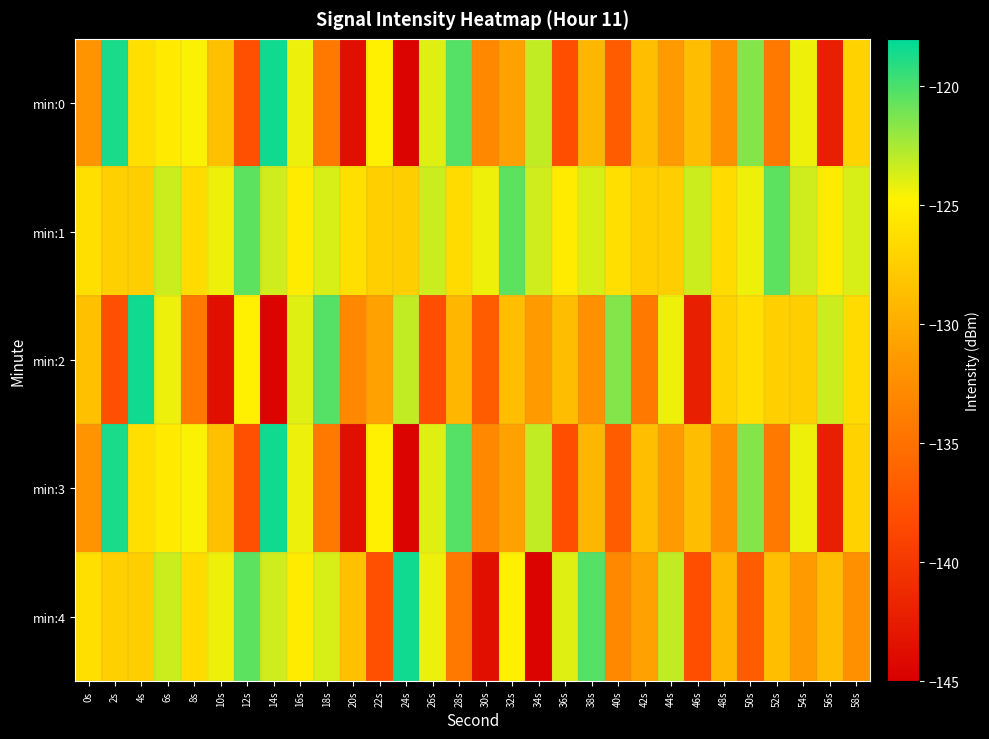

What is the difference between the highest and lowest values at 28s?

14.0